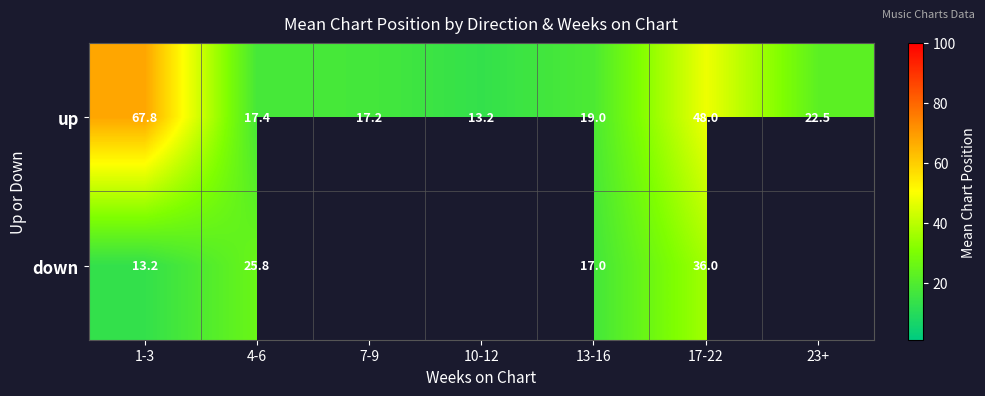

At 13-16, list the series in order from largest to smallest.

up, down